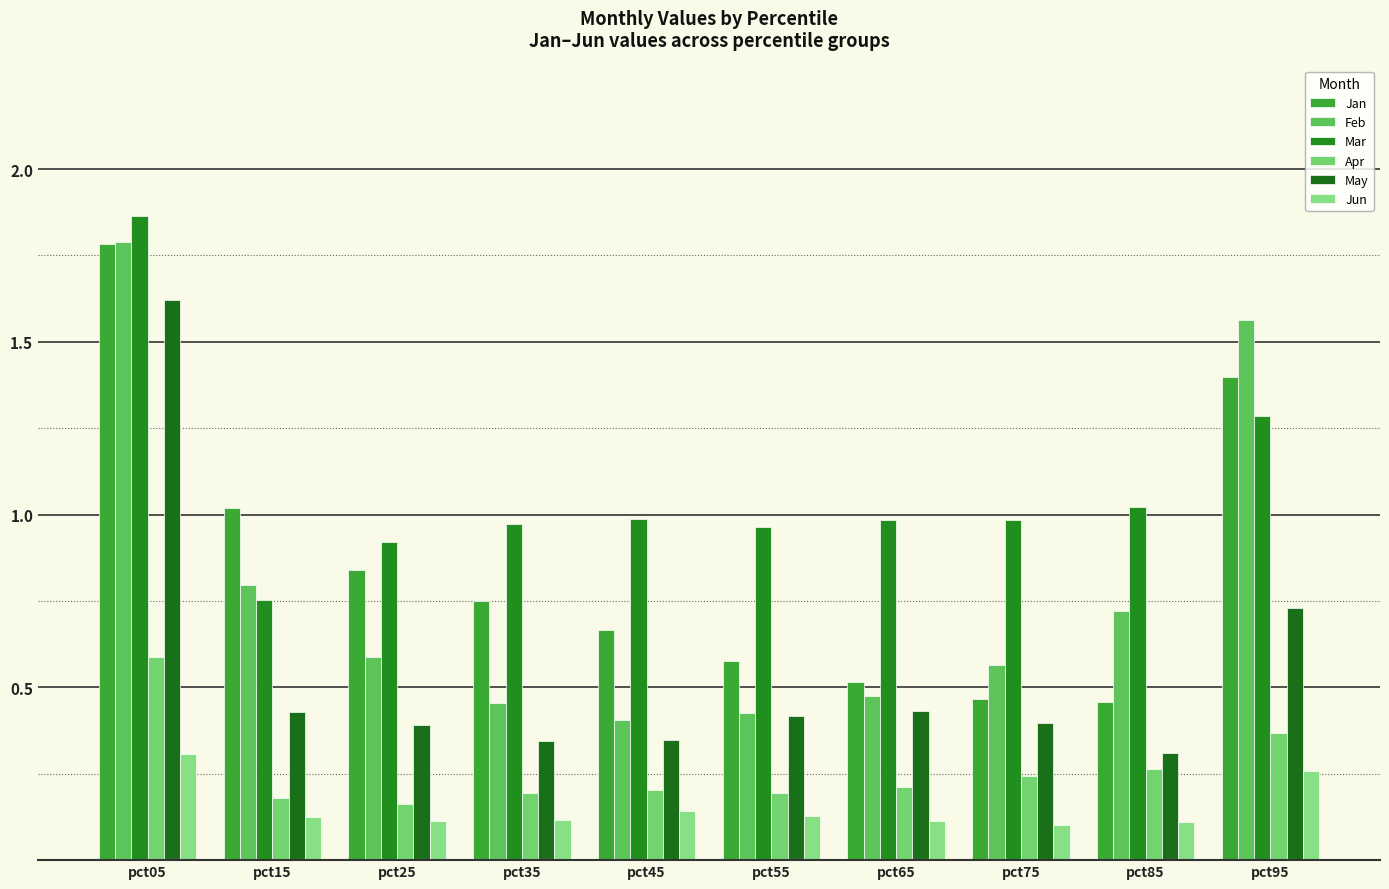

Rank the series by their maximum value, from lowest to highest.

Jun, Apr, May, Jan, Feb, Mar